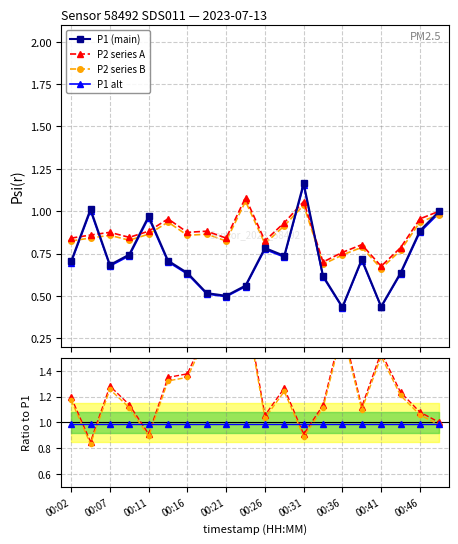

Between which two adjacent categories do P1 and P2 first intersect?

00:02 and 00:04